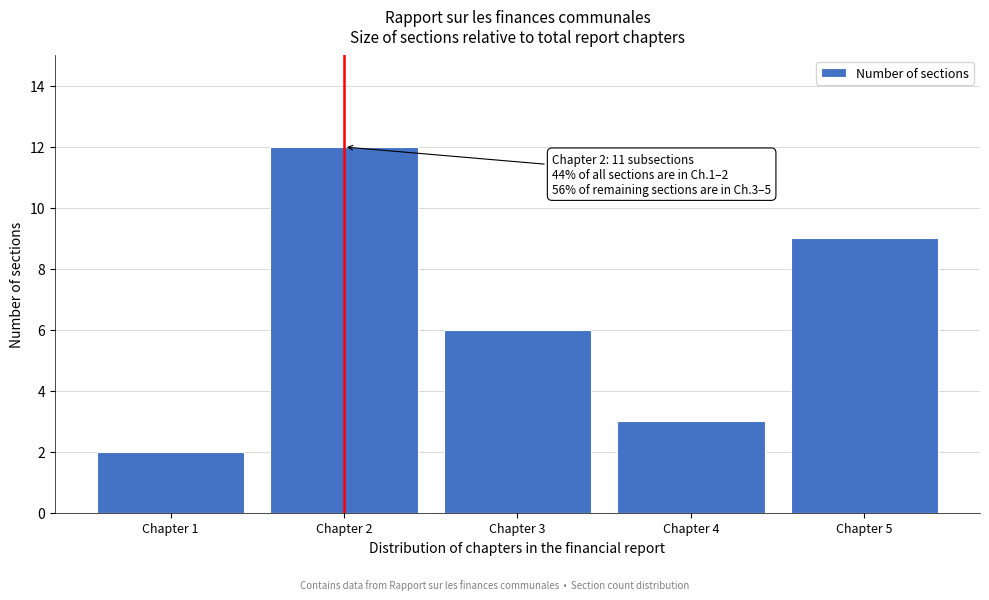

Reading left to right, extract all data points from this chart.

2	12	6	3	9